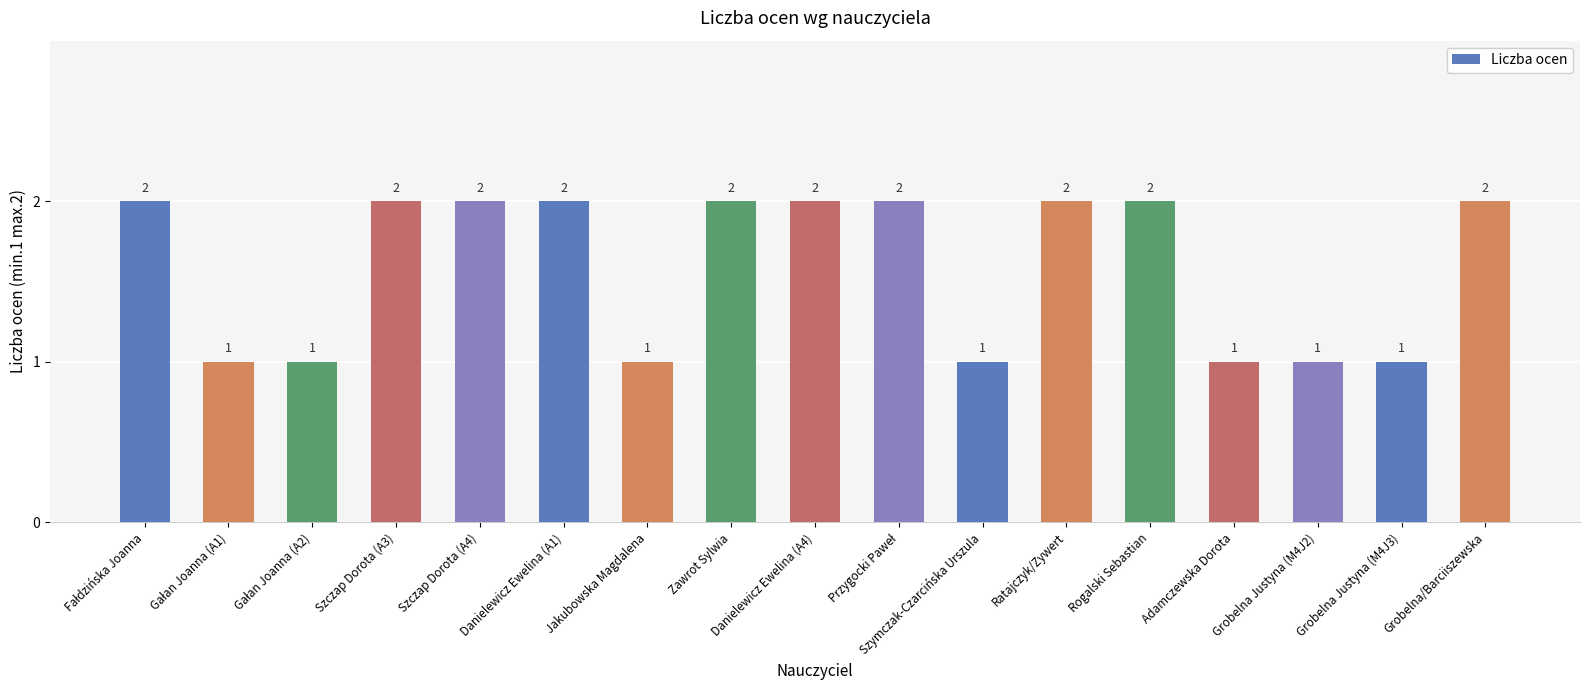

The value at Szymczak-Czarcińska Urszula is 2. True or false?

False